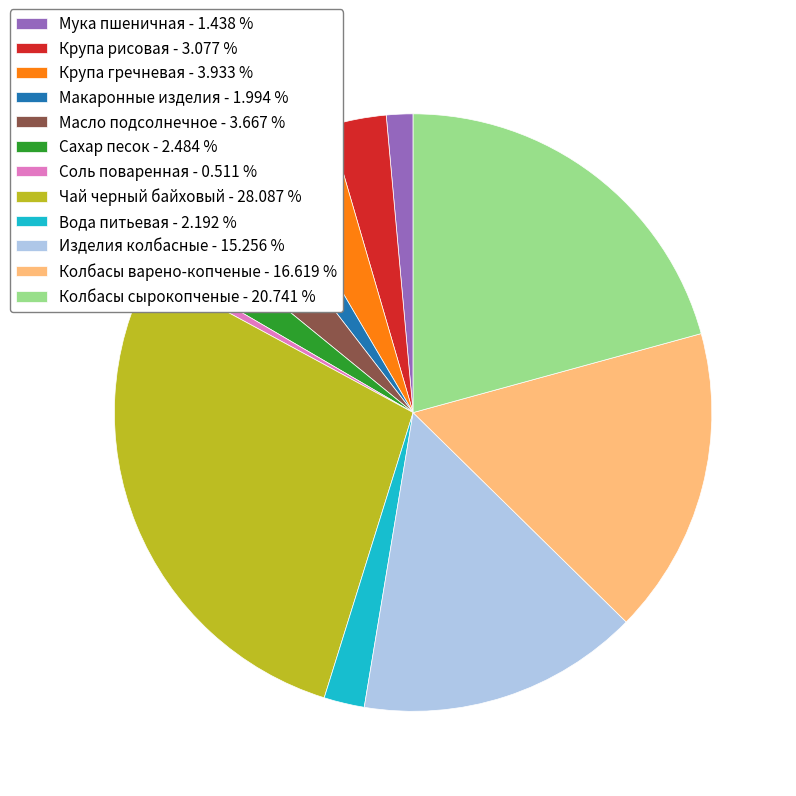

What is the ratio of the value at Макаронные изделия to the value at Изделия колбасные?

0.1